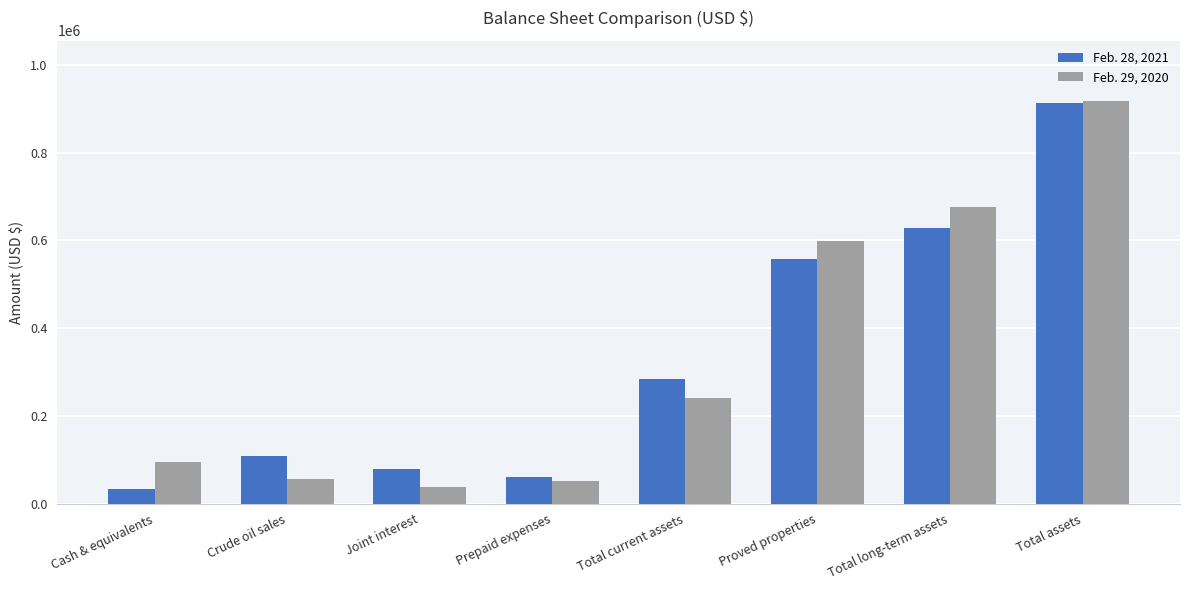

At which label is Feb. 29, 2020 closest to 477911?

Proved properties